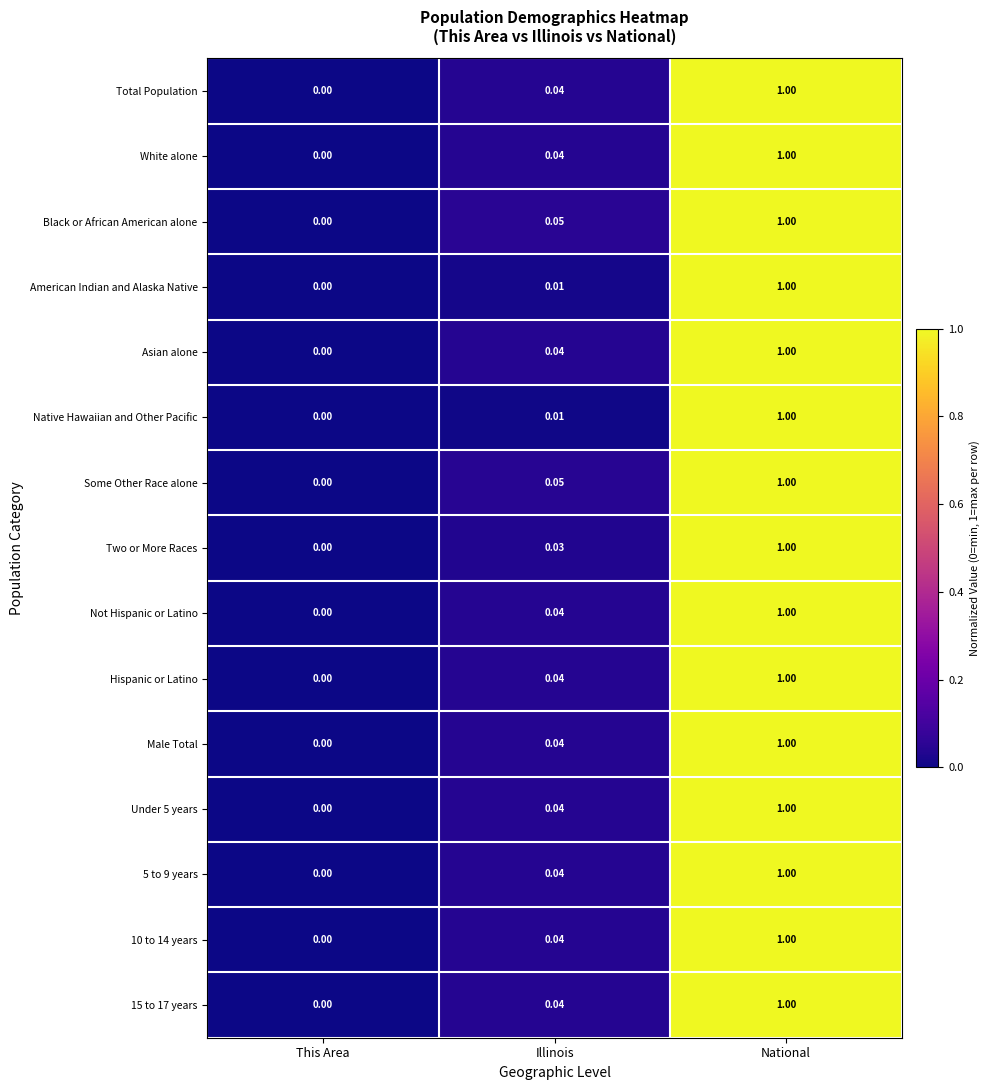

At which category is the sum across all series the highest?

National